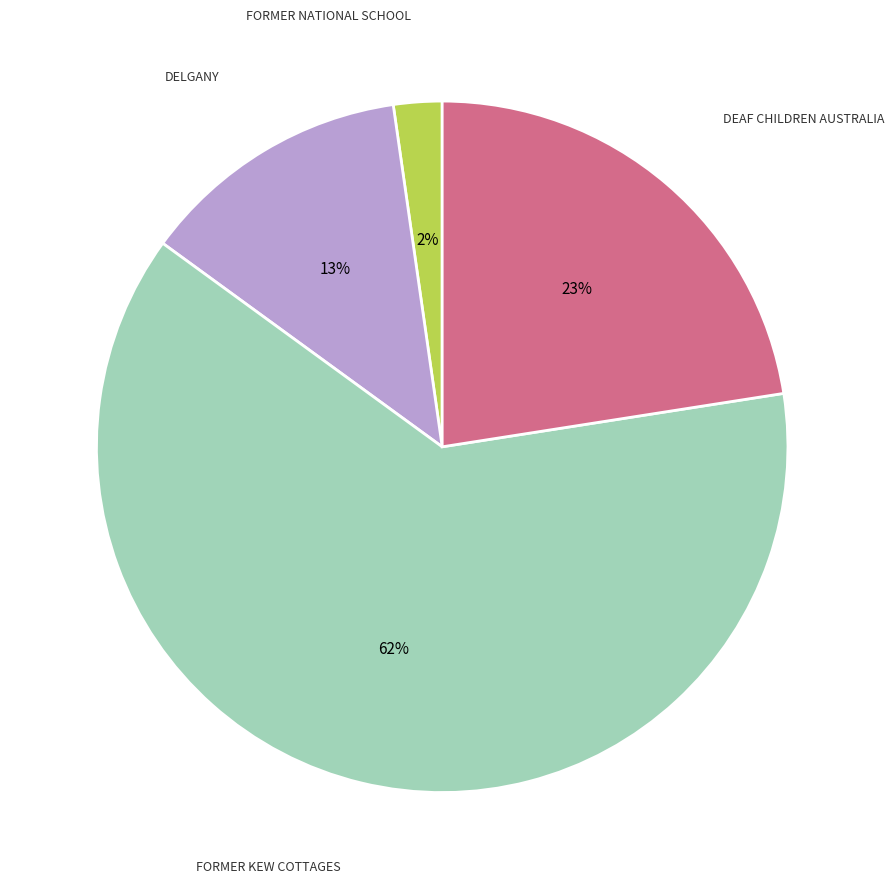

Do DELGANY and DEAF CHILDREN AUSTRALIA together represent more than half of the pie?

No